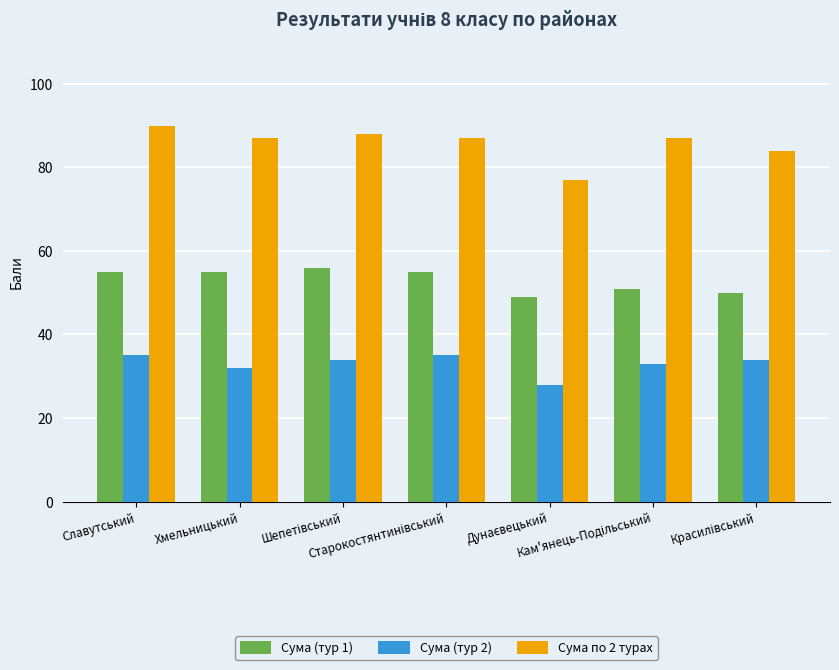

How many distinct data groups are displayed?

3